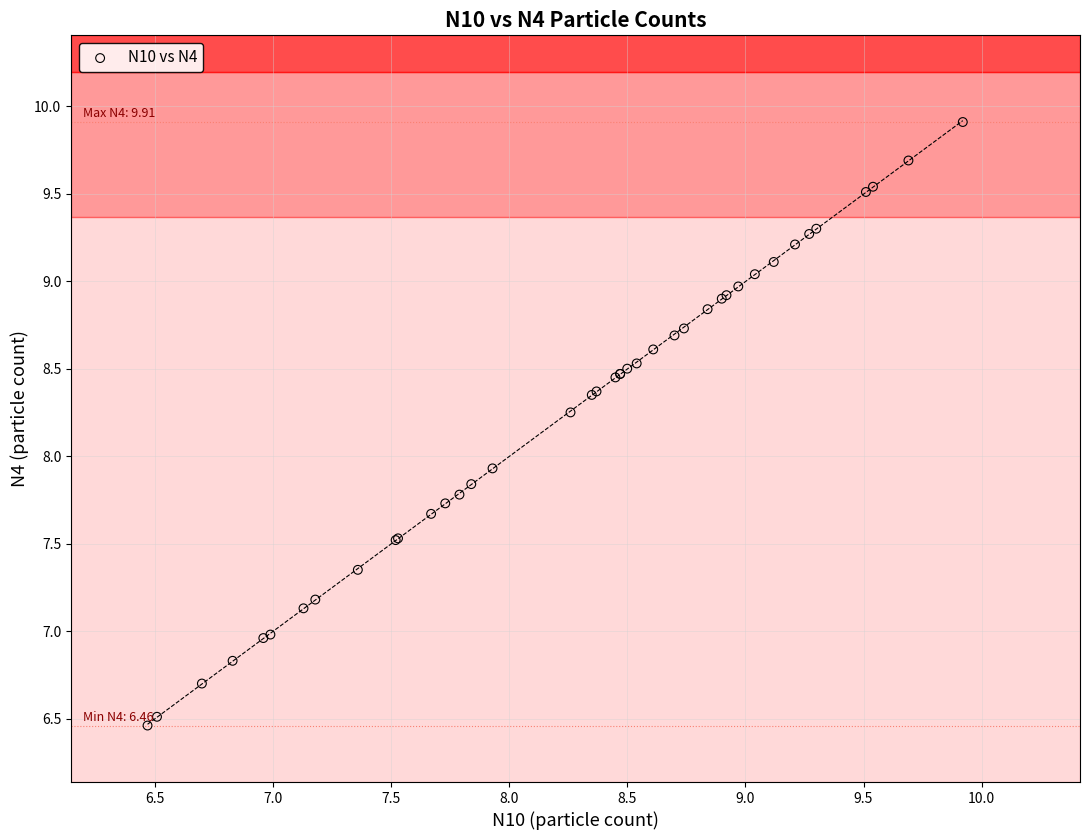

What Y value in the scatter plot is closest to 8?

7.9